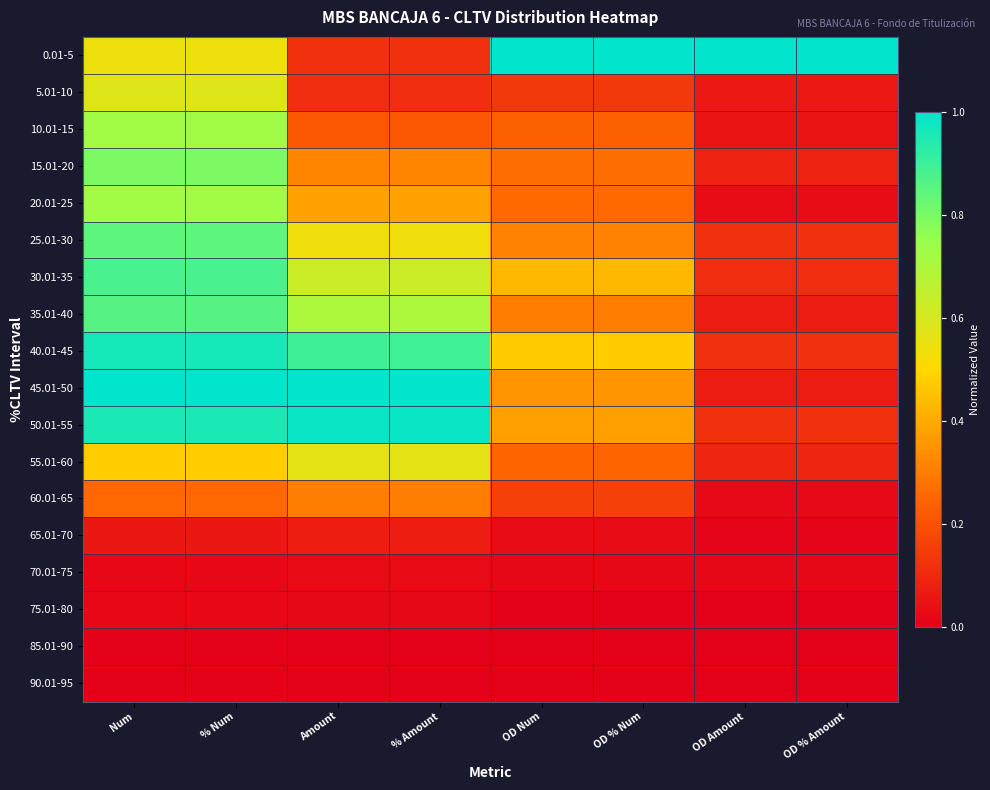

At which category is the sum across all series the highest?

% Num